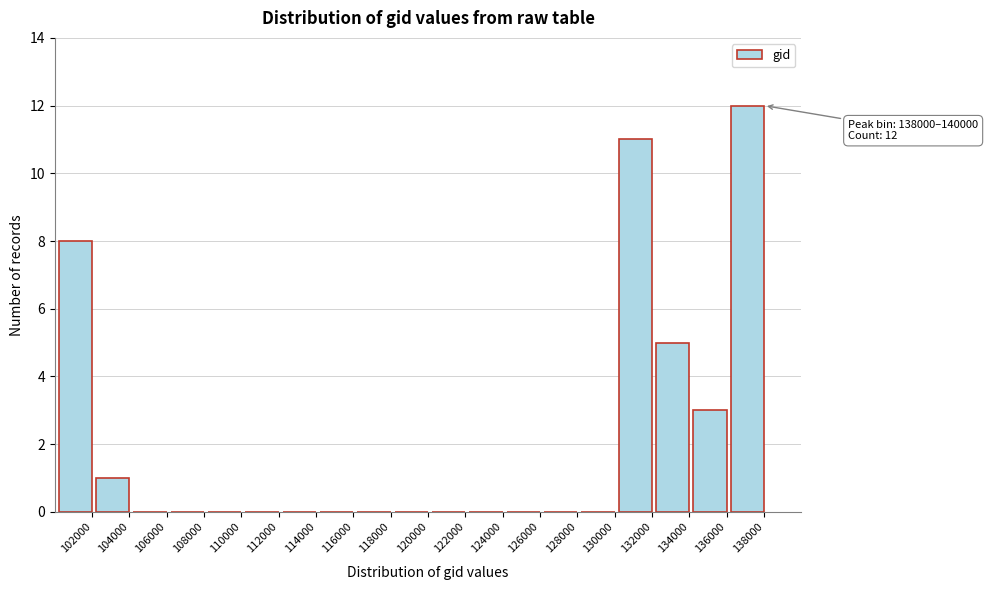

Reading left to right, list all the values displayed in this chart.

102000=8	104000=1	106000=0	108000=0	110000=0	112000=0	114000=0	116000=0	118000=0	120000=0	122000=0	124000=0	126000=0	128000=0	130000=0	132000=11	134000=5	136000=3	138000=12